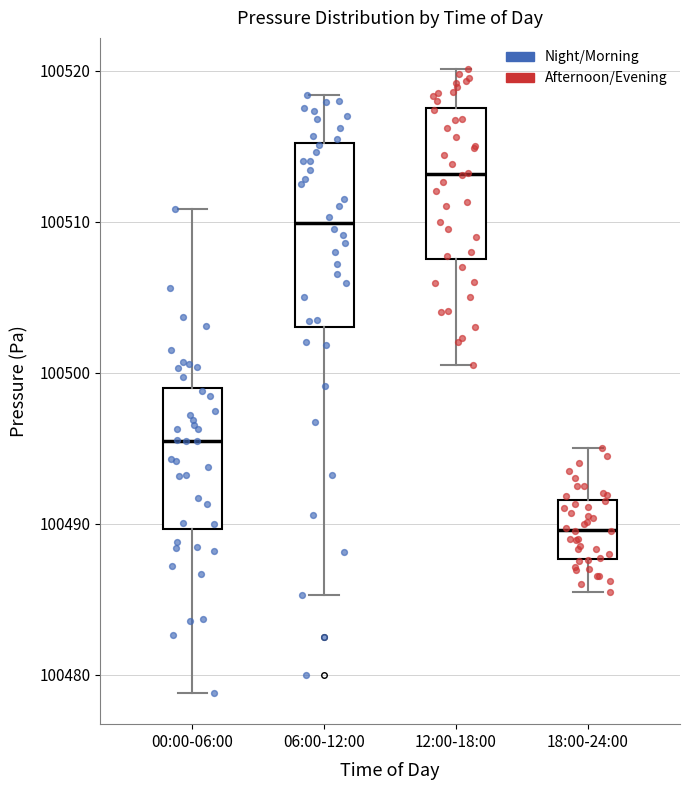

Comparing the boxes themselves (not the whiskers), which one is the tallest?

06:00-12:00